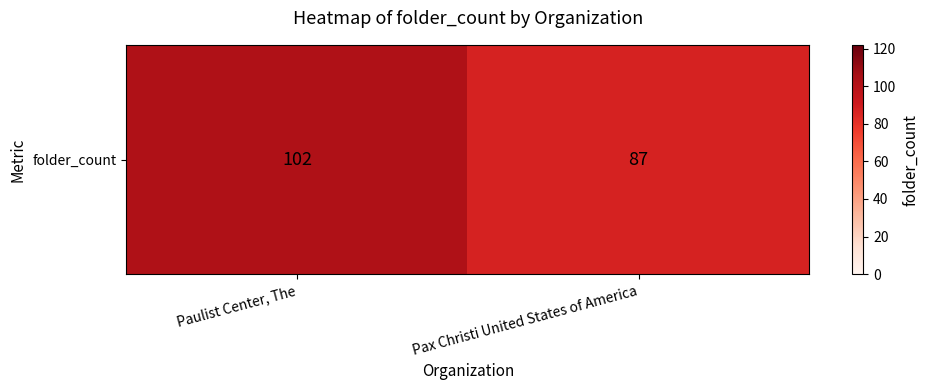

Reading right to left, transcribe all the data shown in this chart.

Pax Christi United States of America=87	Paulist Center, The=102